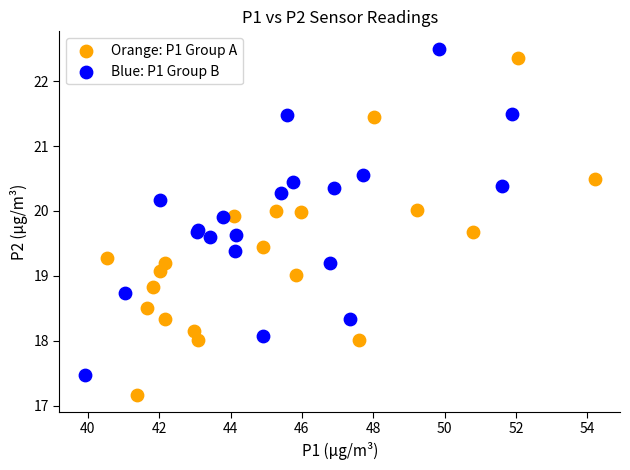

Which series contains the lowest Y value?

Orange: P1 Group A